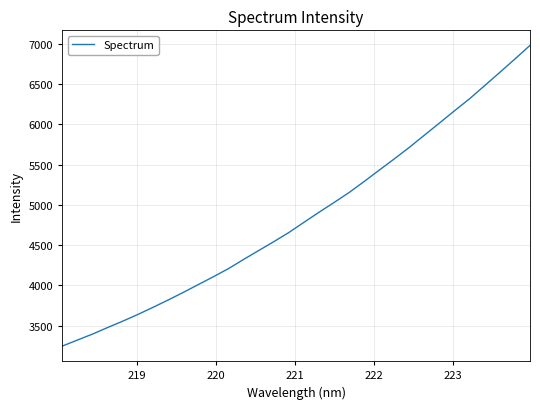

What is the smallest value displayed?

3246.4